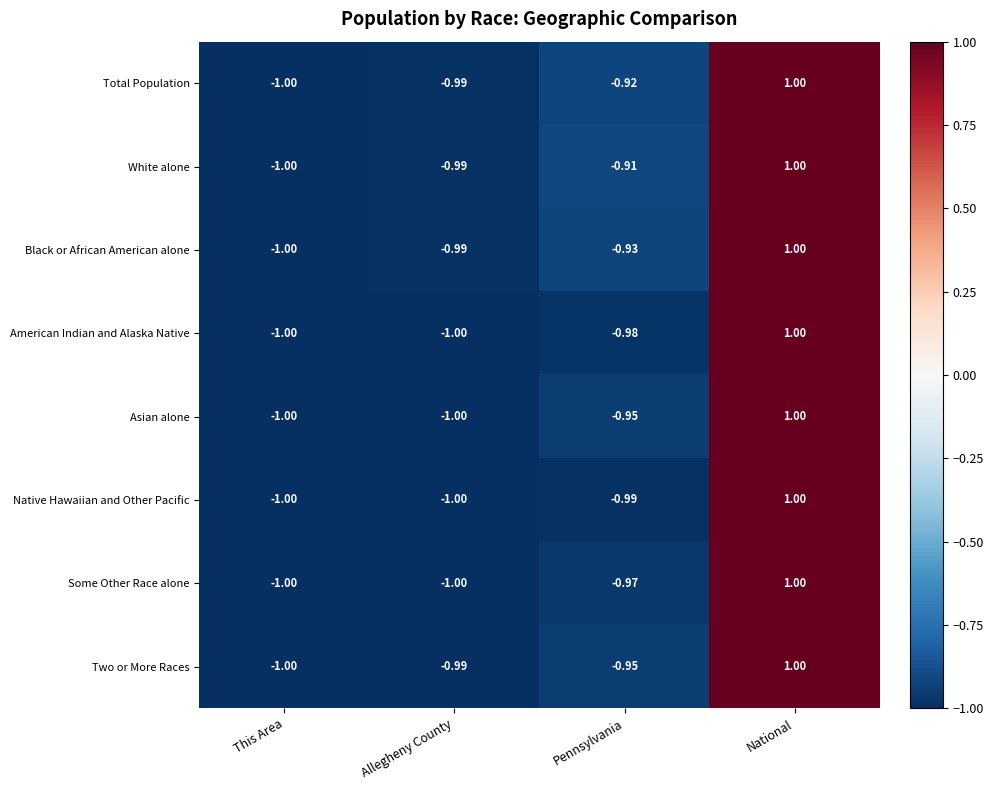

Where is American Indian and Alaska Native nearest to the value 0?

Pennsylvania